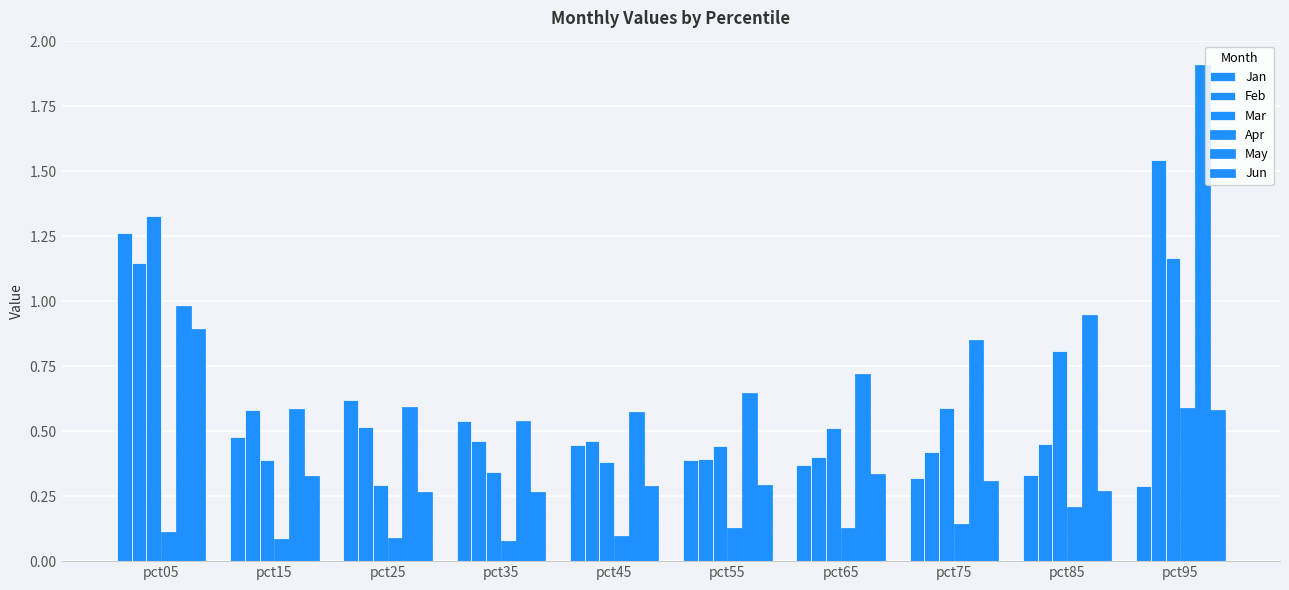

Which series has the largest total across all categories?

May